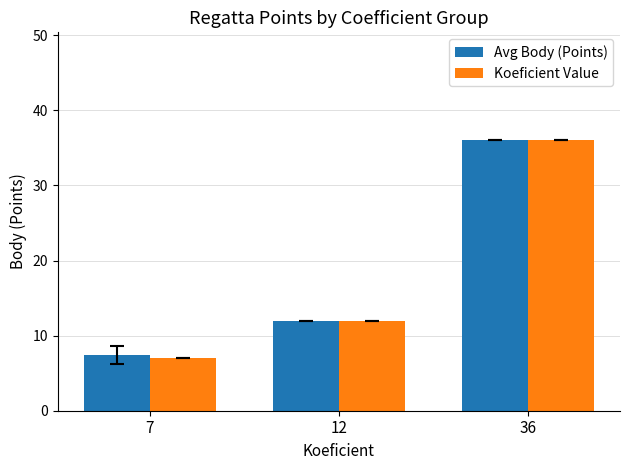

What is the sum of all Koeficient Value values?

55.0